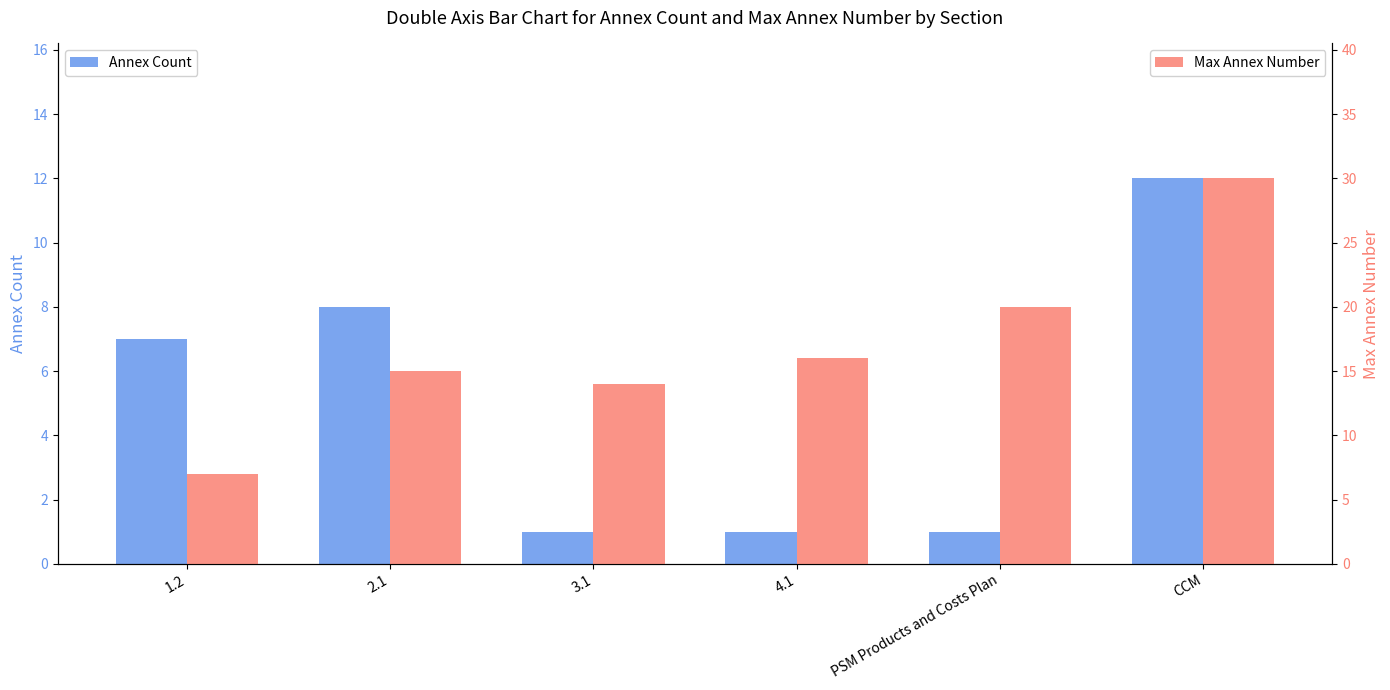

How many bars are there in each group?

2